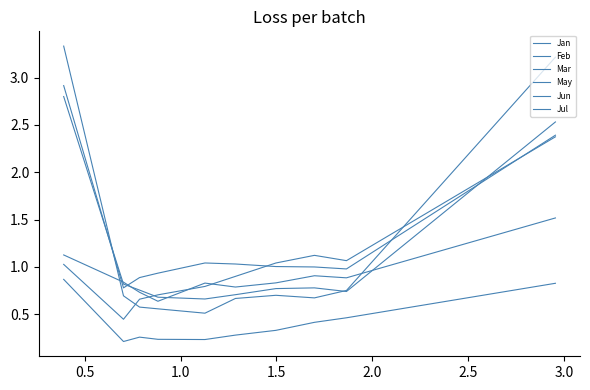

Between 1.0 and 2.5, which series saw the biggest shift?

Mar